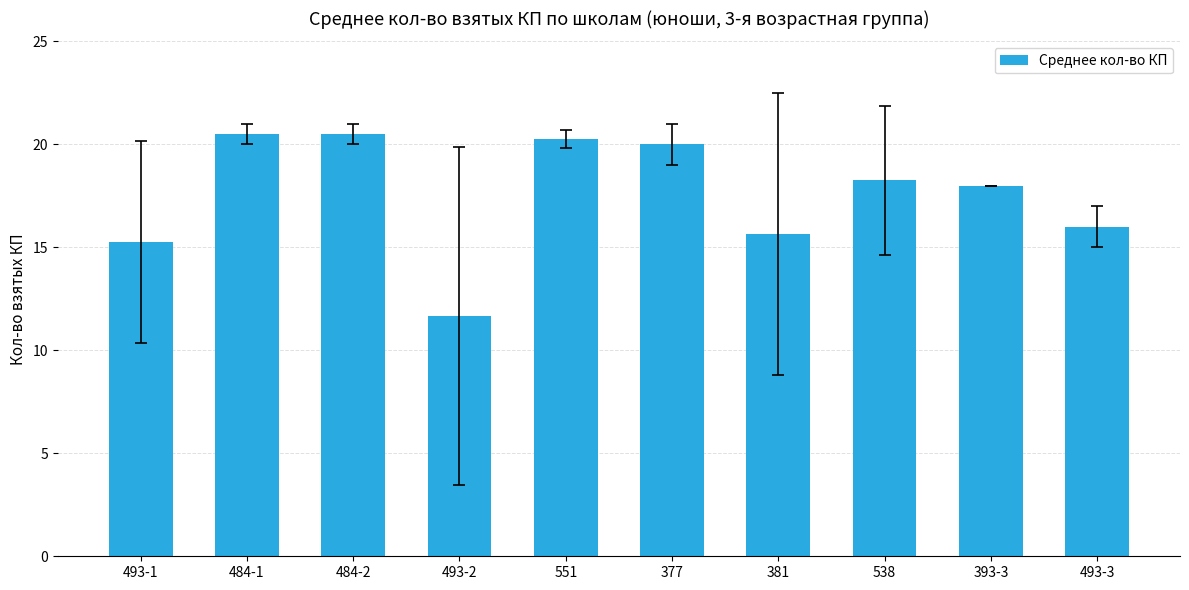

What is the greatest value displayed?

20.5